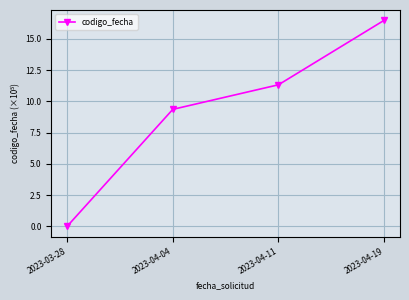

What is the value of the 2nd point from the left?

9.4